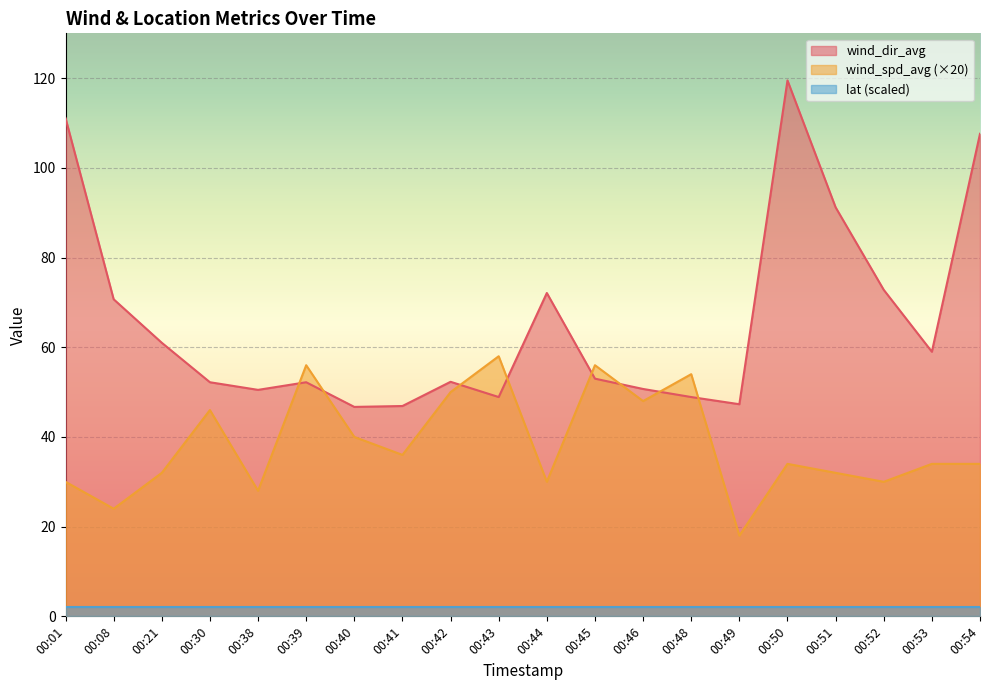

How many interior local peaks does the wind_dir_avg series have?

4